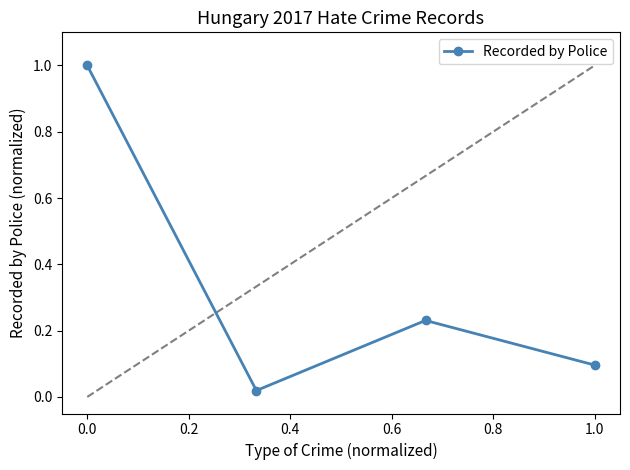

Count the number of data series in this chart.

1